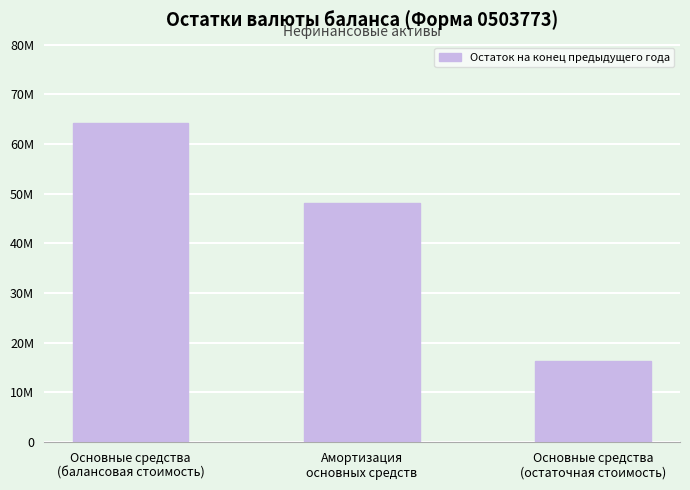

List the labels in order of value, smallest first.

Основные средства
(остаточная стоимость), Амортизация
основных средств, Основные средства
(балансовая стоимость)